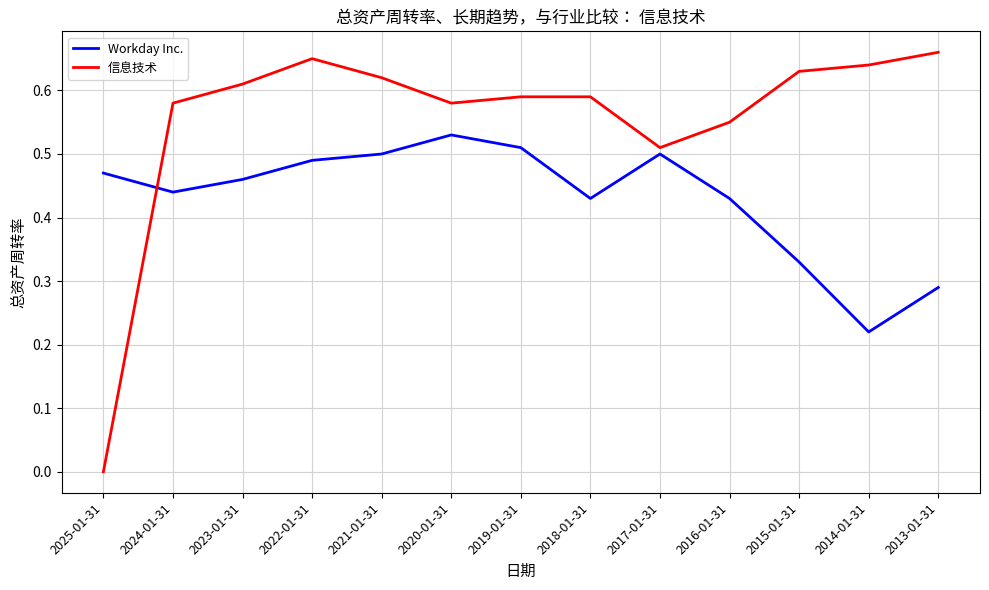

What is the sum of the Workday Inc. values at 2021-01-31 and 2025-01-31?

1.0